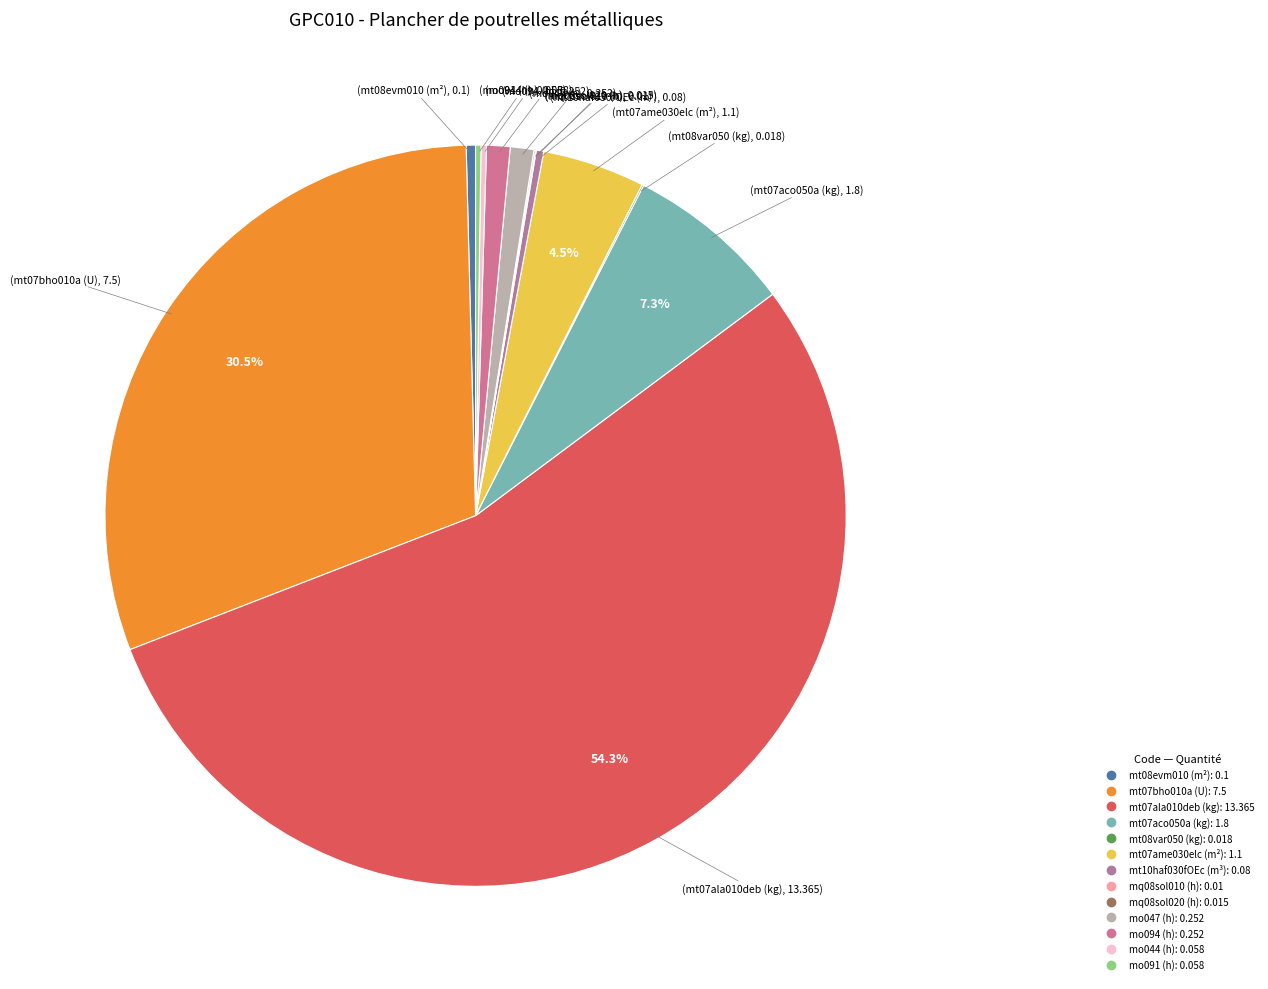

To the nearest percent, what is the average slice percentage?

8%